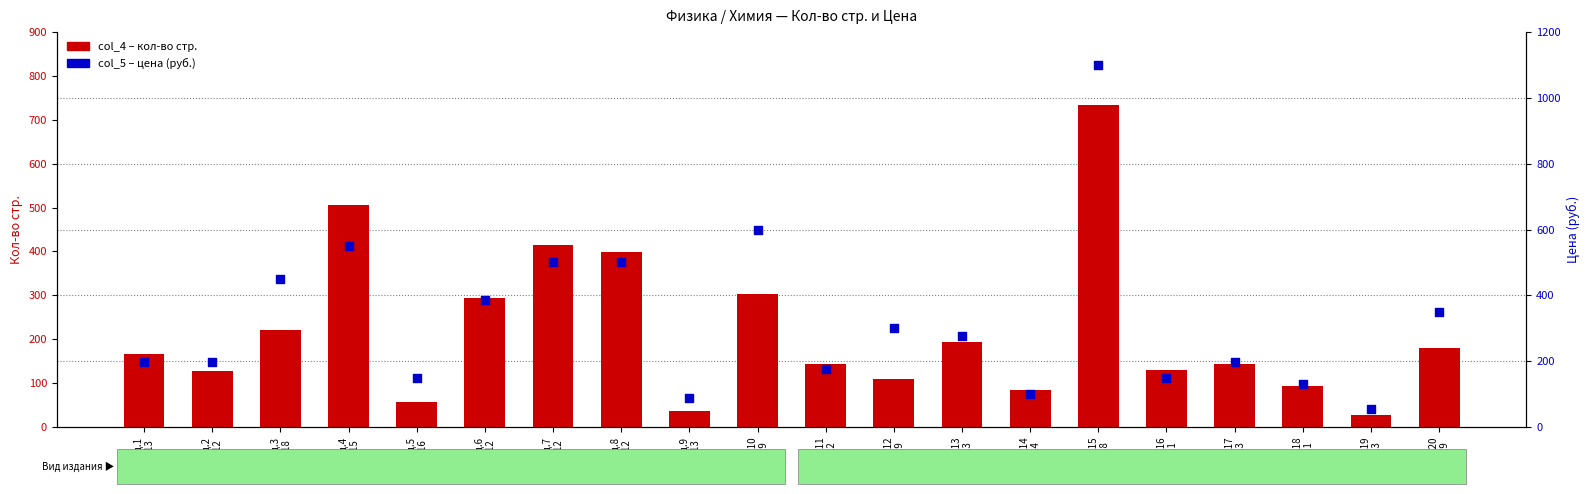

What are all the series names shown in the legend?

col_4 (кол-во стр.), col_5 (цена)